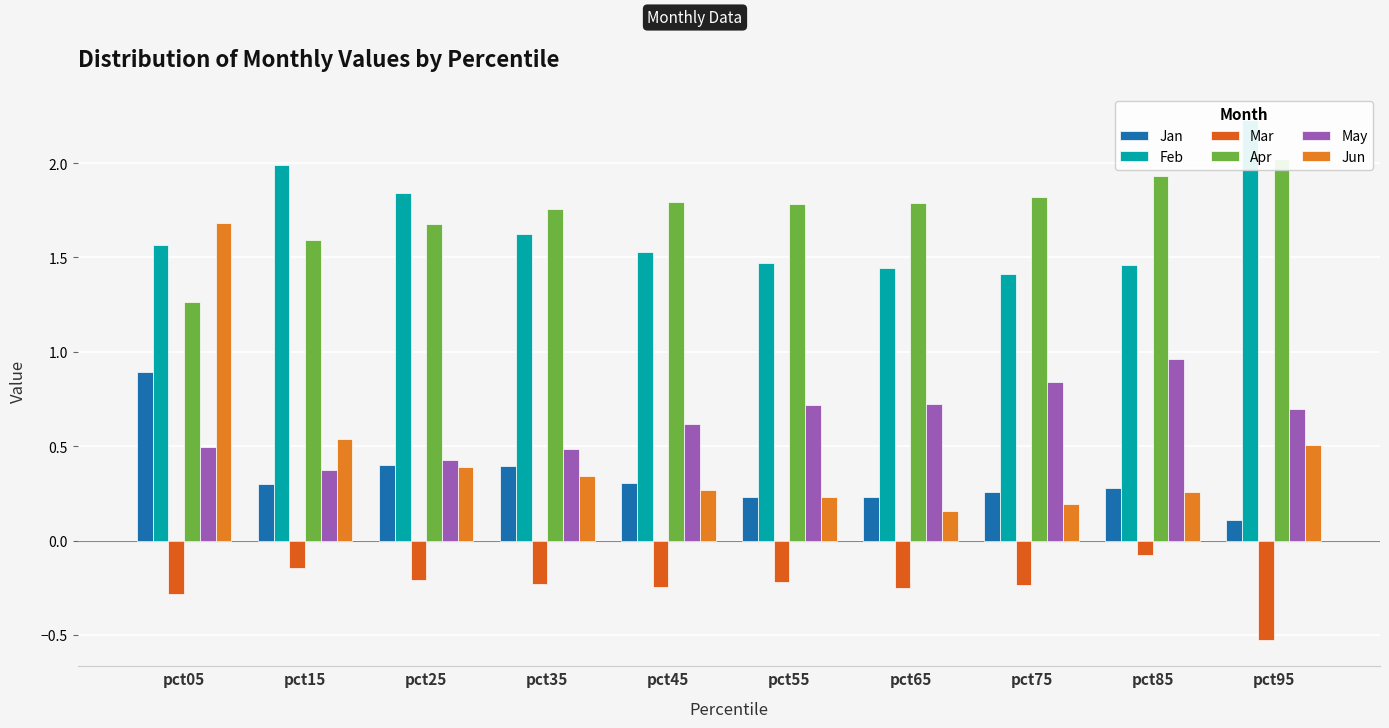

What is the sum of the May values at pct15 and pct05?

0.9